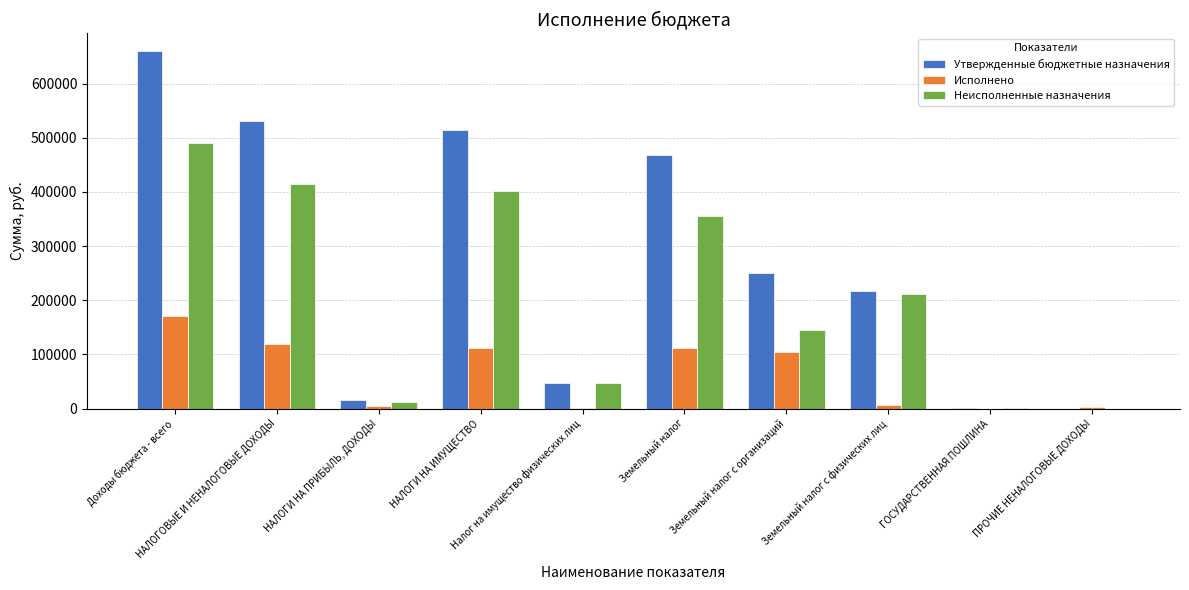

What is the sum of all Исполнено values?

632724.9